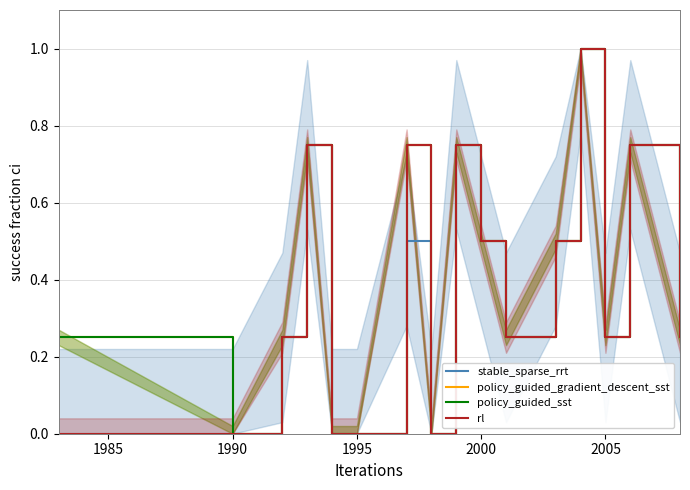

What is the maximum value shown in the chart?

1.0